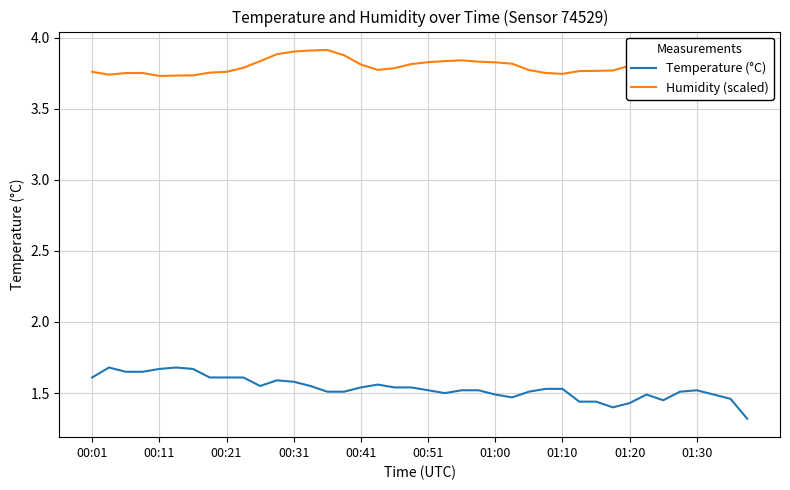

Which series has the largest total across all categories?

Humidity (scaled)